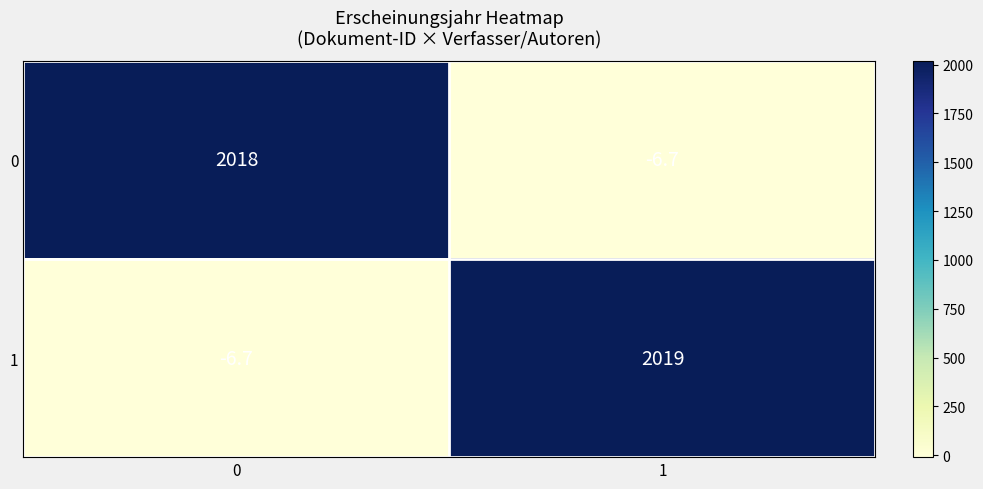

How many positive values does the 0 series have?

1